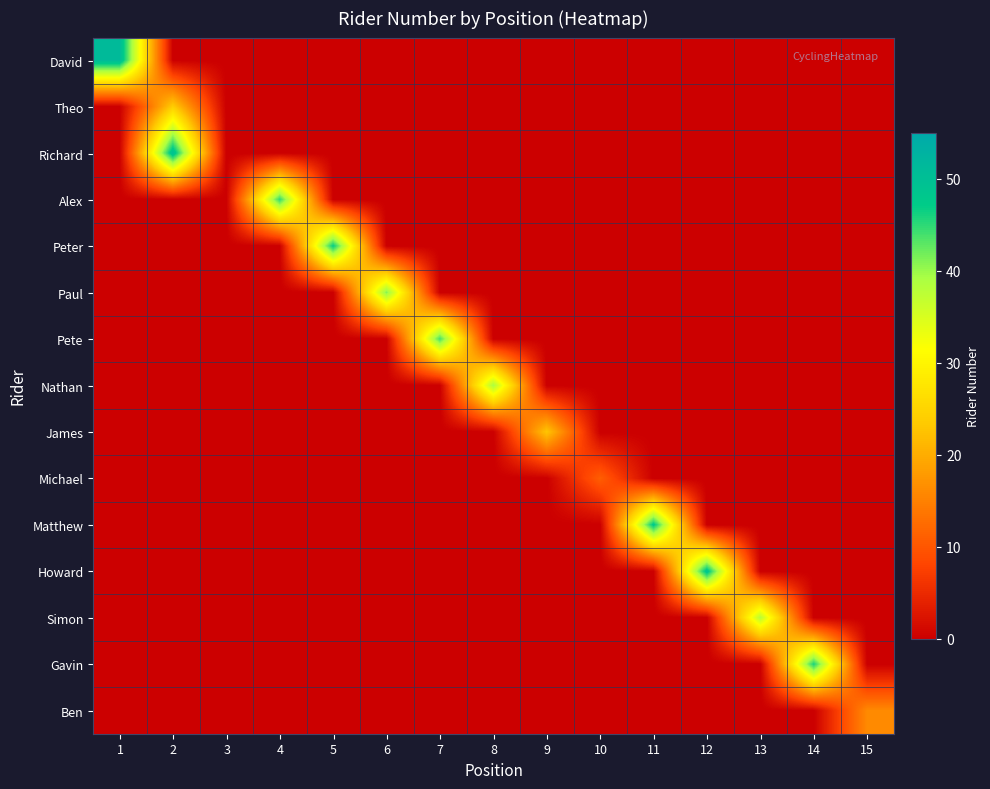

Reading left to right, transcribe all the data shown in this chart.

David: 1=51	2=0	3=0	4=0	5=0	6=0	7=0	8=0	9=0	10=0	11=0	12=0	13=0	14=0	15=0
Theo: 1=0	2=24	3=0	4=0	5=0	6=0	7=0	8=0	9=0	10=0	11=0	12=0	13=0	14=0	15=0
Richard: 1=0	2=50	3=0	4=0	5=0	6=0	7=0	8=0	9=0	10=0	11=0	12=0	13=0	14=0	15=0
Alex: 1=0	2=0	3=0	4=45	5=0	6=0	7=0	8=0	9=0	10=0	11=0	12=0	13=0	14=0	15=0
Peter: 1=0	2=0	3=0	4=0	5=47	6=0	7=0	8=0	9=0	10=0	11=0	12=0	13=0	14=0	15=0
Paul: 1=0	2=0	3=0	4=0	5=0	6=41	7=0	8=0	9=0	10=0	11=0	12=0	13=0	14=0	15=0
Pete: 1=0	2=0	3=0	4=0	5=0	6=0	7=44	8=0	9=0	10=0	11=0	12=0	13=0	14=0	15=0
Nathan: 1=0	2=0	3=0	4=0	5=0	6=0	7=0	8=39	9=0	10=0	11=0	12=0	13=0	14=0	15=0
James: 1=0	2=0	3=0	4=0	5=0	6=0	7=0	8=0	9=23	10=0	11=0	12=0	13=0	14=0	15=0
Michael: 1=0	2=0	3=0	4=0	5=0	6=0	7=0	8=0	9=0	10=11	11=0	12=0	13=0	14=0	15=0
Matthew: 1=0	2=0	3=0	4=0	5=0	6=0	7=0	8=0	9=0	10=0	11=48	12=0	13=0	14=0	15=0
Howard: 1=0	2=0	3=0	4=0	5=0	6=0	7=0	8=0	9=0	10=0	11=0	12=49	13=0	14=0	15=0
Simon: 1=0	2=0	3=0	4=0	5=0	6=0	7=0	8=0	9=0	10=0	11=0	12=0	13=38	14=0	15=0
Gavin: 1=0	2=0	3=0	4=0	5=0	6=0	7=0	8=0	9=0	10=0	11=0	12=0	13=0	14=46	15=0
Ben: 1=0	2=0	3=0	4=0	5=0	6=0	7=0	8=0	9=0	10=0	11=0	12=0	13=0	14=0	15=16